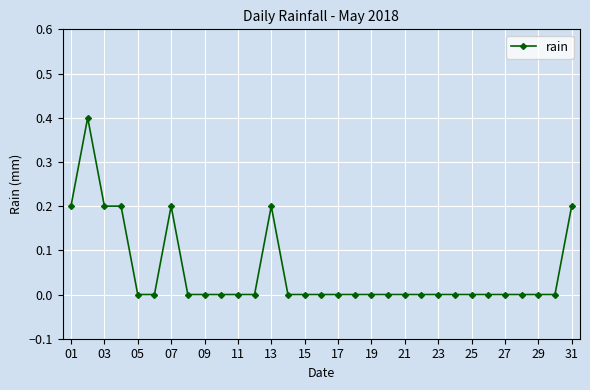

What is the greatest value displayed?

0.4